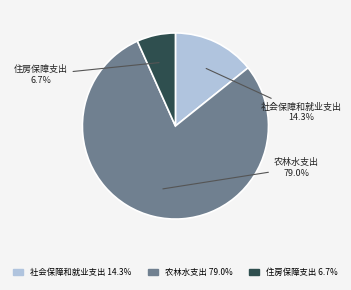

What is the largest slice in the pie chart?

农林水支出